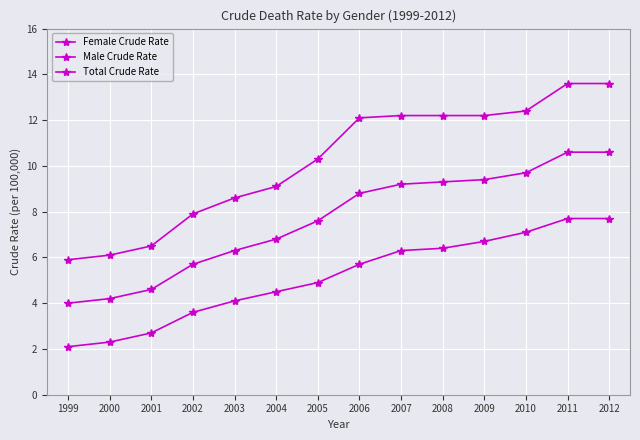

True or false: Male Crude Rate has more than 0 points higher than both neighbors.

False